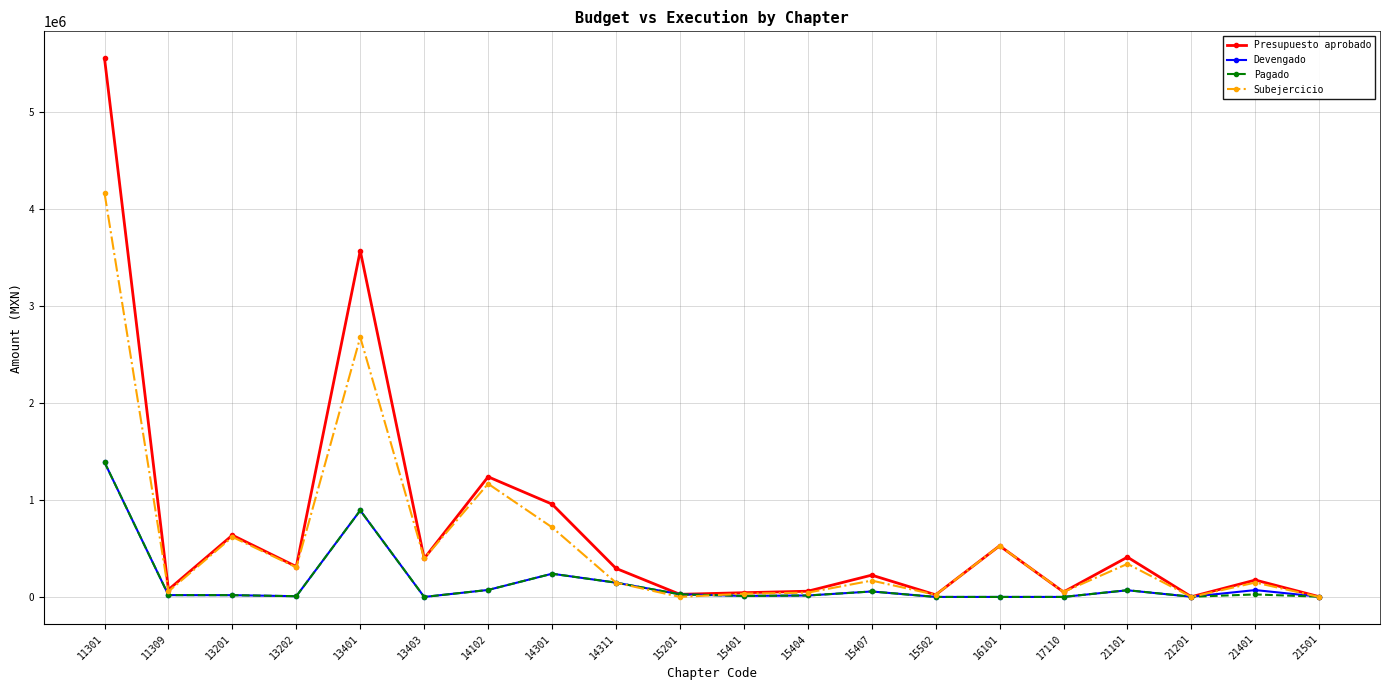

What is the difference between the maximum and minimum values in the Pagado series?

1387578.0